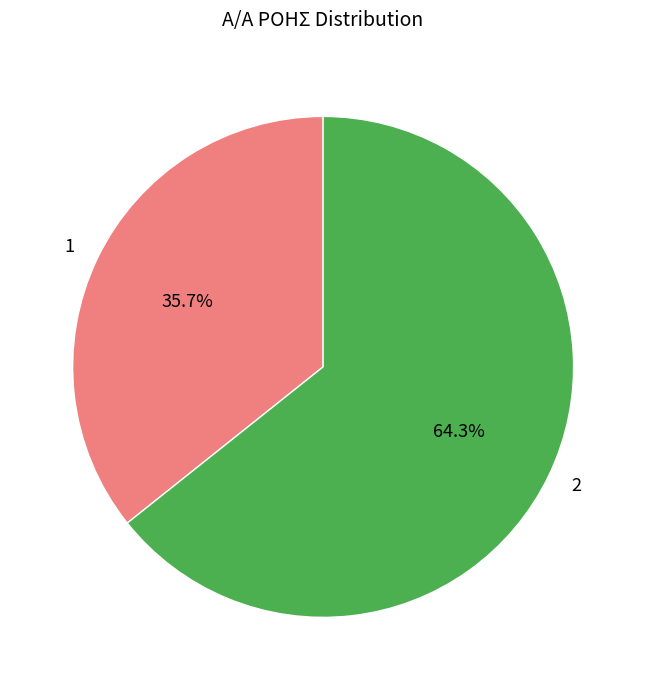

How much of the chart is everything except 1?

64.3%